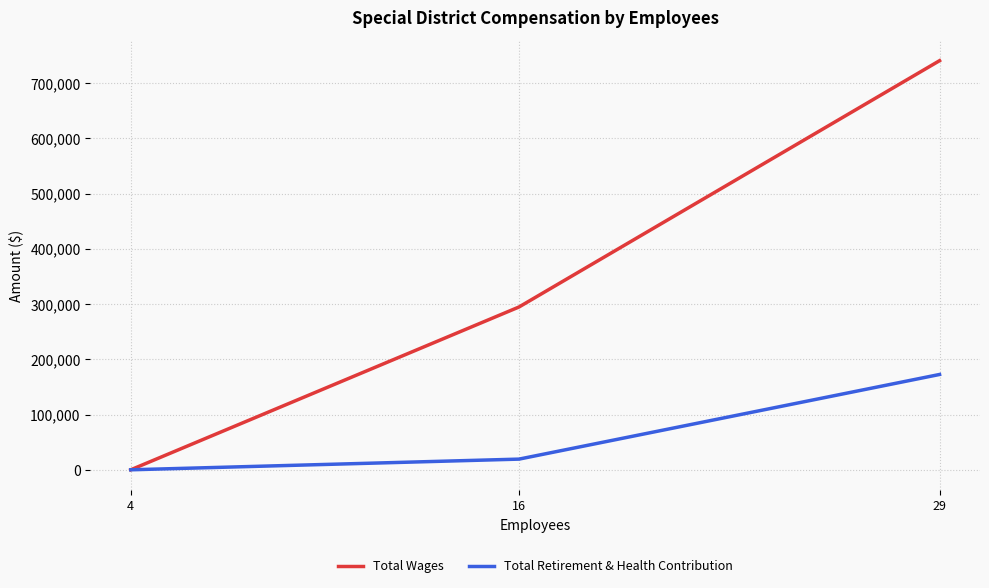

True or false: Total Wages has a value of -357835 at 4.

False